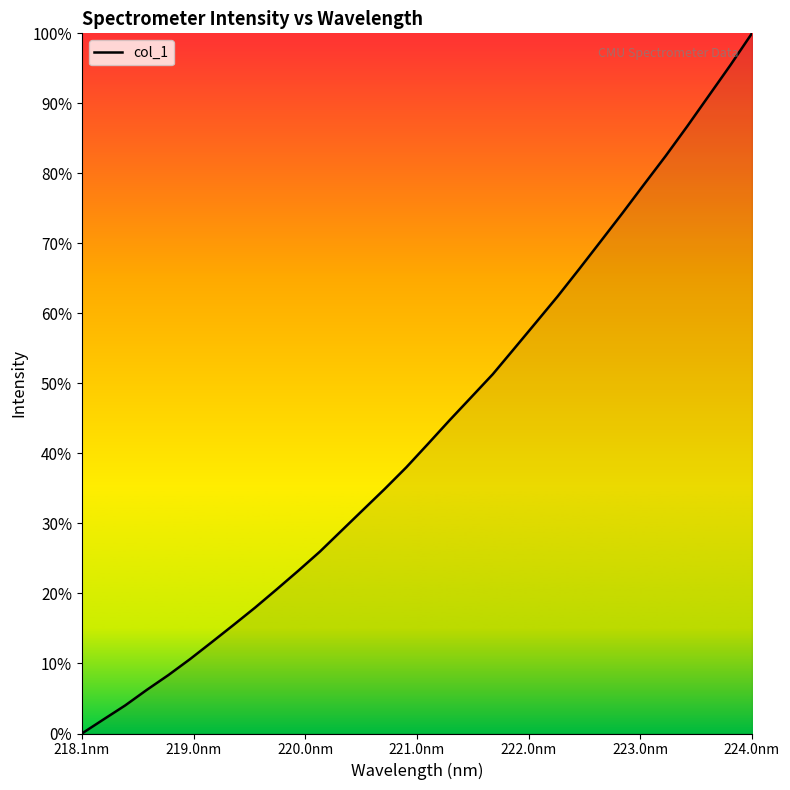

Is this an area chart (filled region under the line)?

Yes